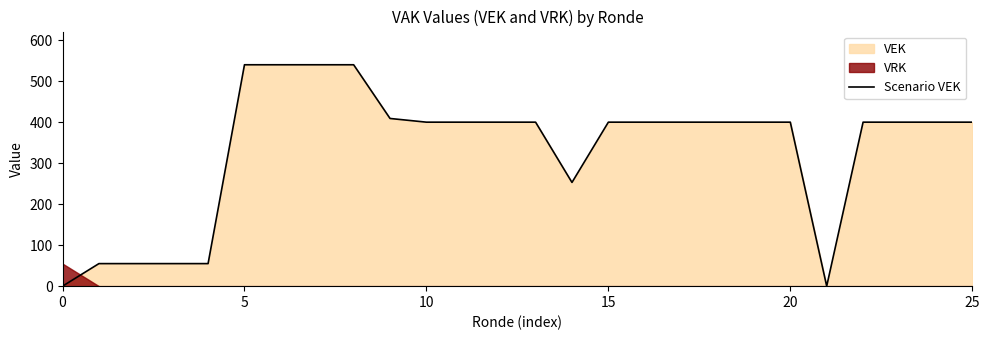

Reading left to right, list all the values displayed in this chart.

0	55	55	55	55	540	540	540	540	409	400	400	400	400	253	400	400	400	400	400	400	0	400	400	400	400